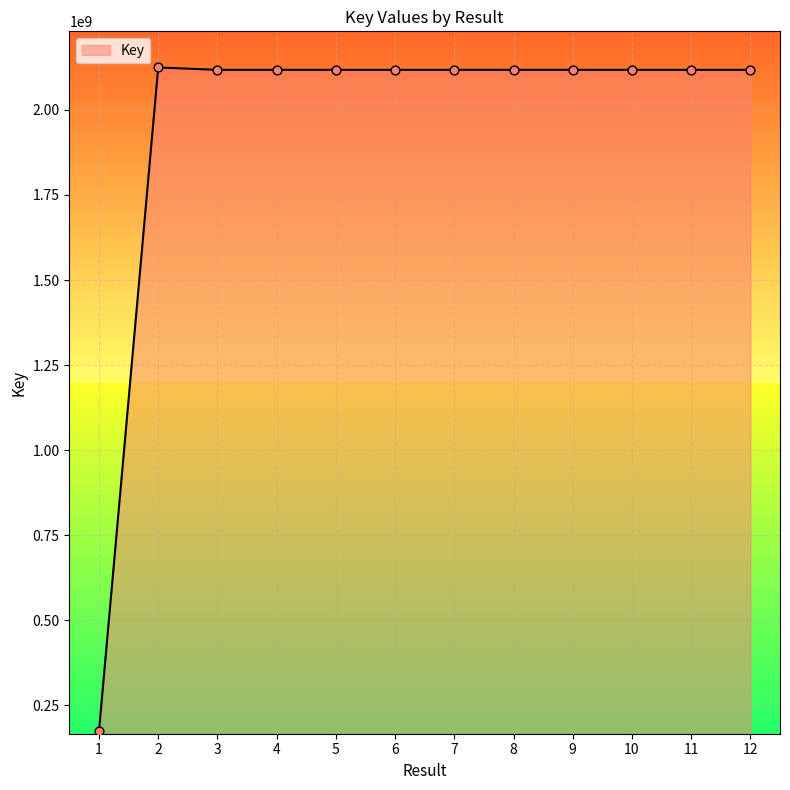

What is the ratio of the value at 10 to the value at 7?

1.0